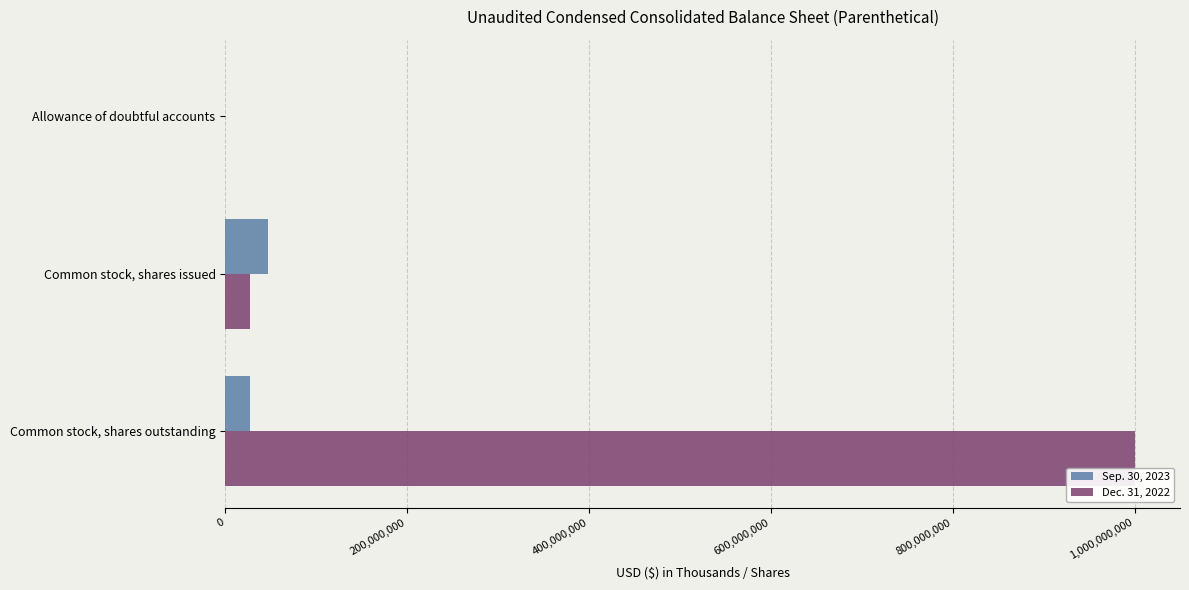

What is the total value across all series at Common stock, shares issued?

74540797